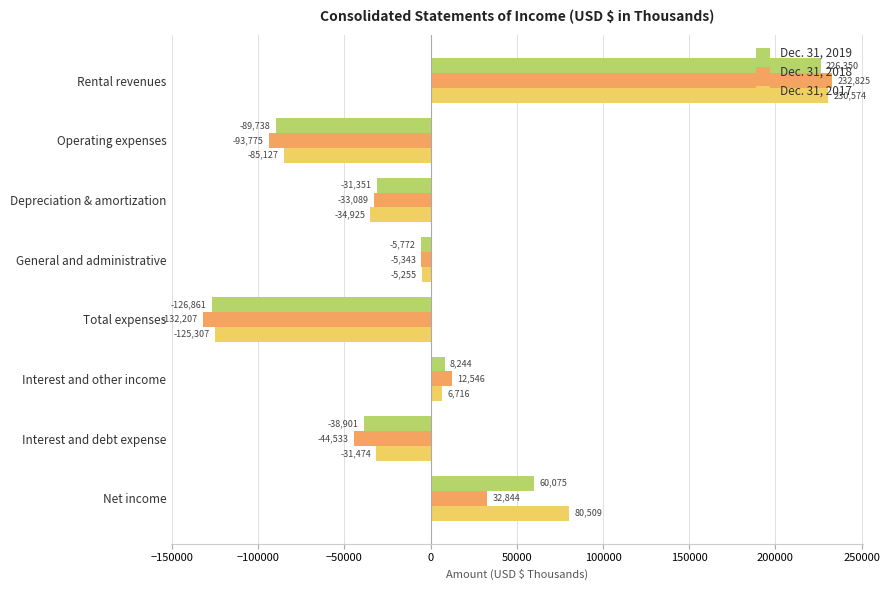

Which series has the widest spread of values?

Dec. 31, 2018